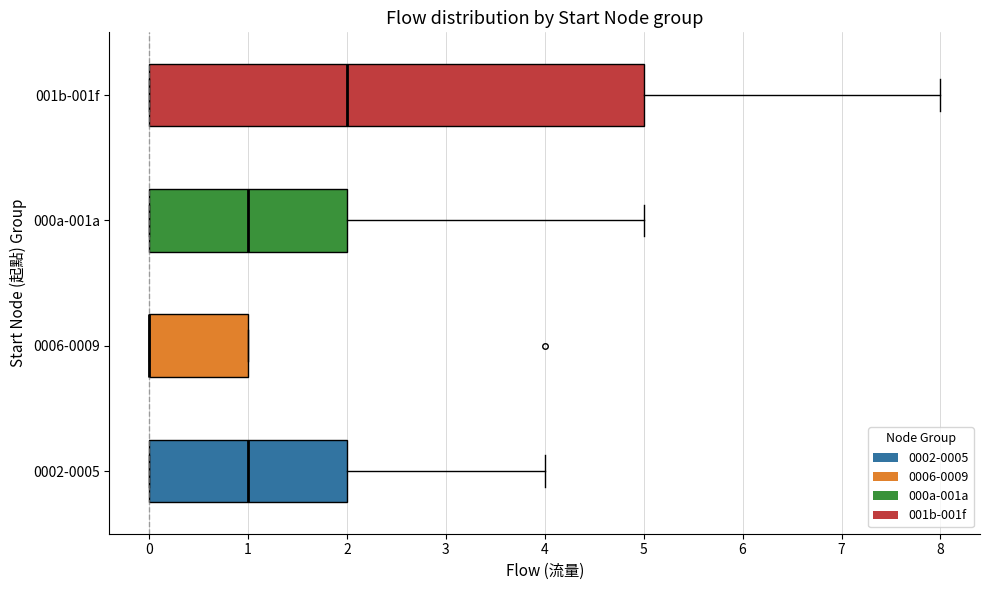

Reading bottom to top, transcribe this box plot: for each box, give where its median line is, the range the box spans, and where its two whiskers end, as read against the x-axis. The values are not printed on the chart, so give them approximately, as read against the axis.

0002-0005: median 1, box 0 to 2, whiskers 0 to 4
0006-0009: median 0 (drawn on the box's left edge), box 0 to 1, whiskers 0 to 1
000a-001a: median 1, box 0 to 2, whiskers 0 to 5
001b-001f: median 2, box 0 to 5, whiskers 0 to 8